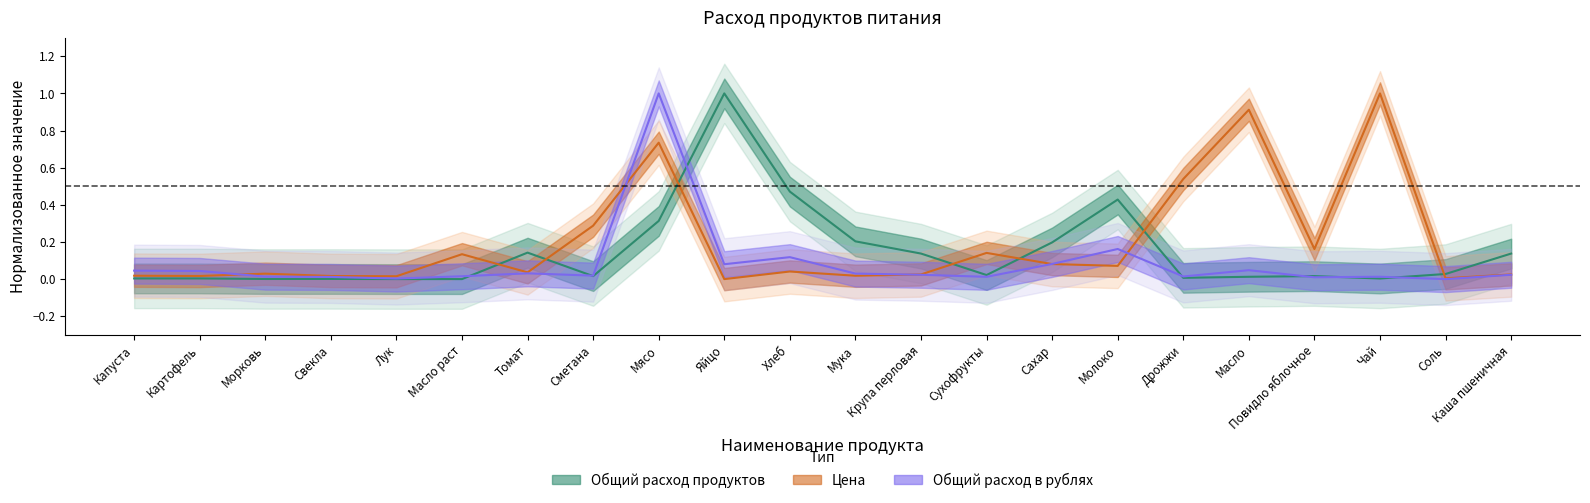

Where is the first local minimum for Цена?

Картофель